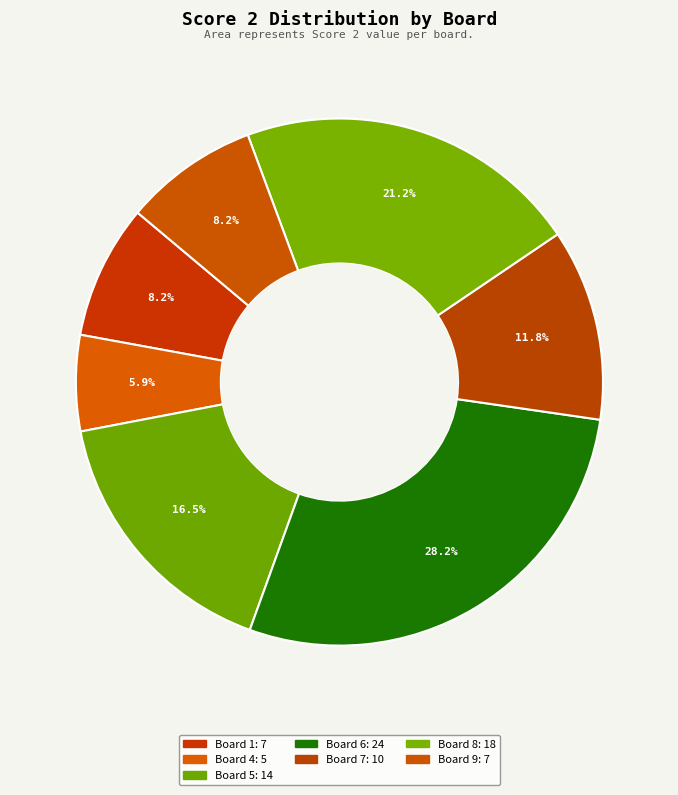

How many segments does this pie chart have?

7